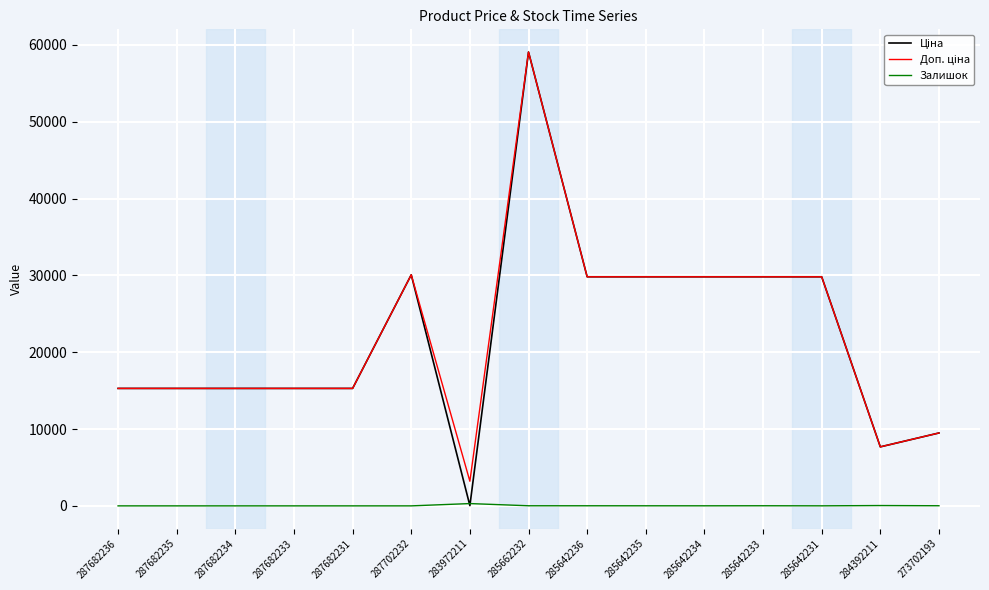

Count the number of data series in this chart.

3